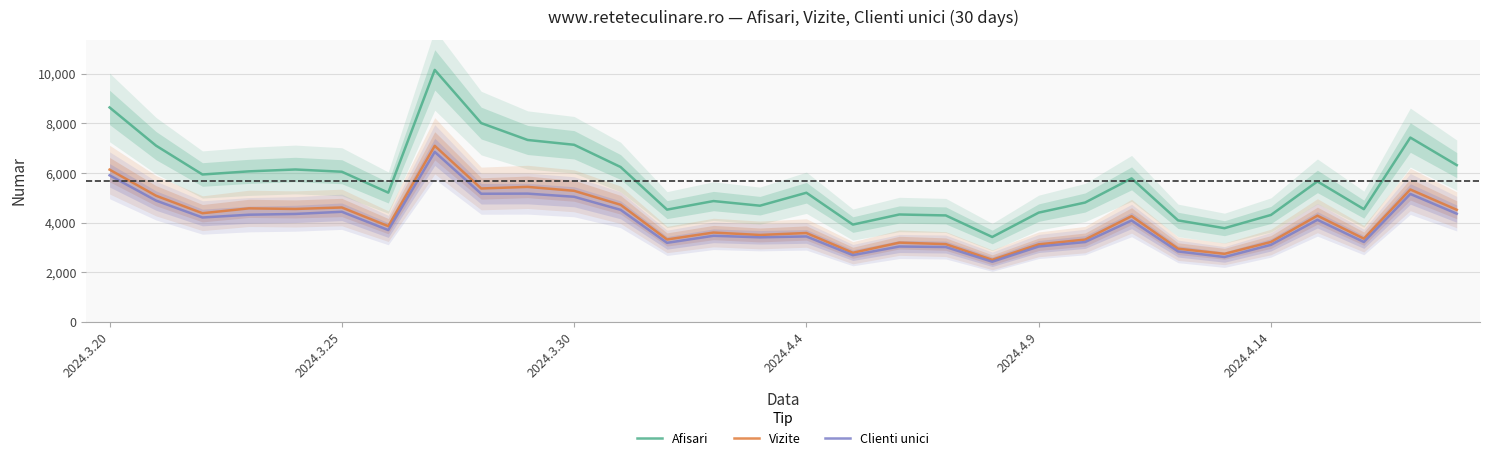

List the series in order of their peak value, highest first.

Afisari, Vizite, Clienti unici